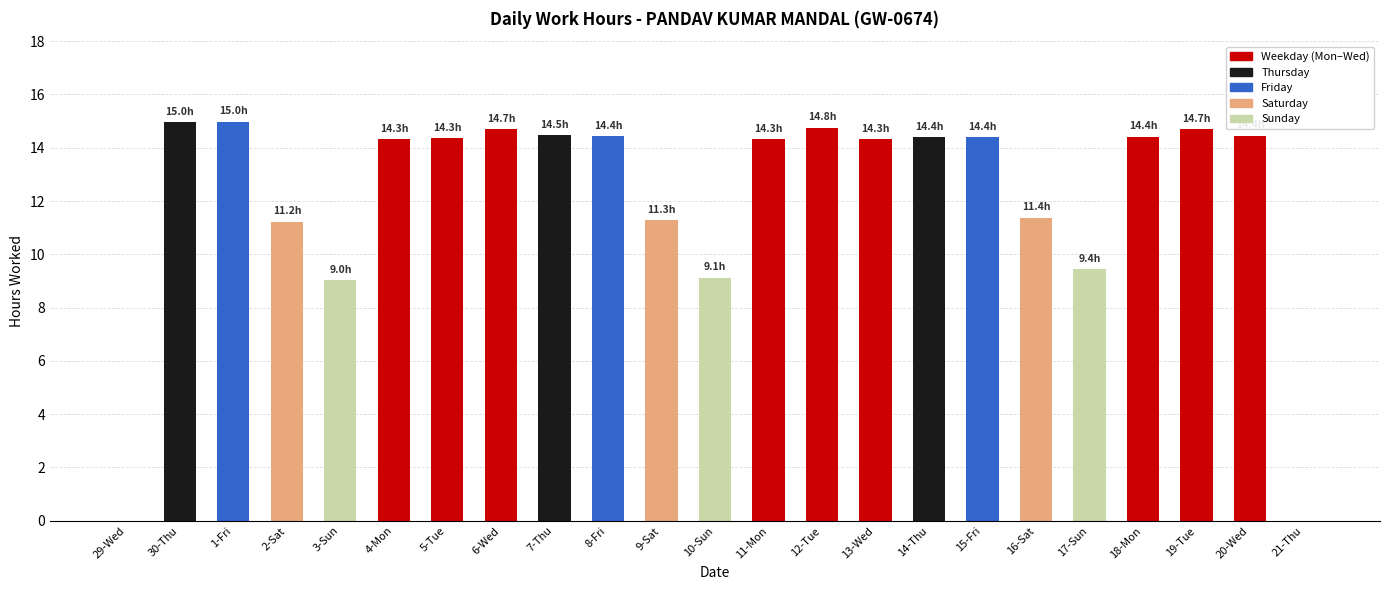

The chart shows a value of 11.3 at 9-Sat. True or false?

True